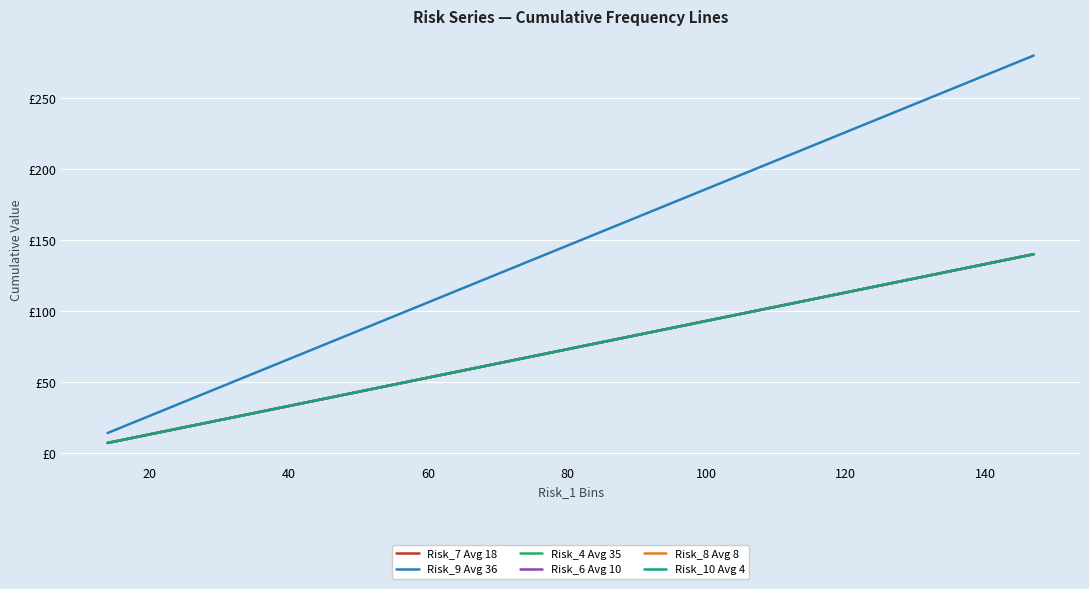

True or false: Risk_9 Avg 36 and Risk_8 Avg 8 cross at least once.

False